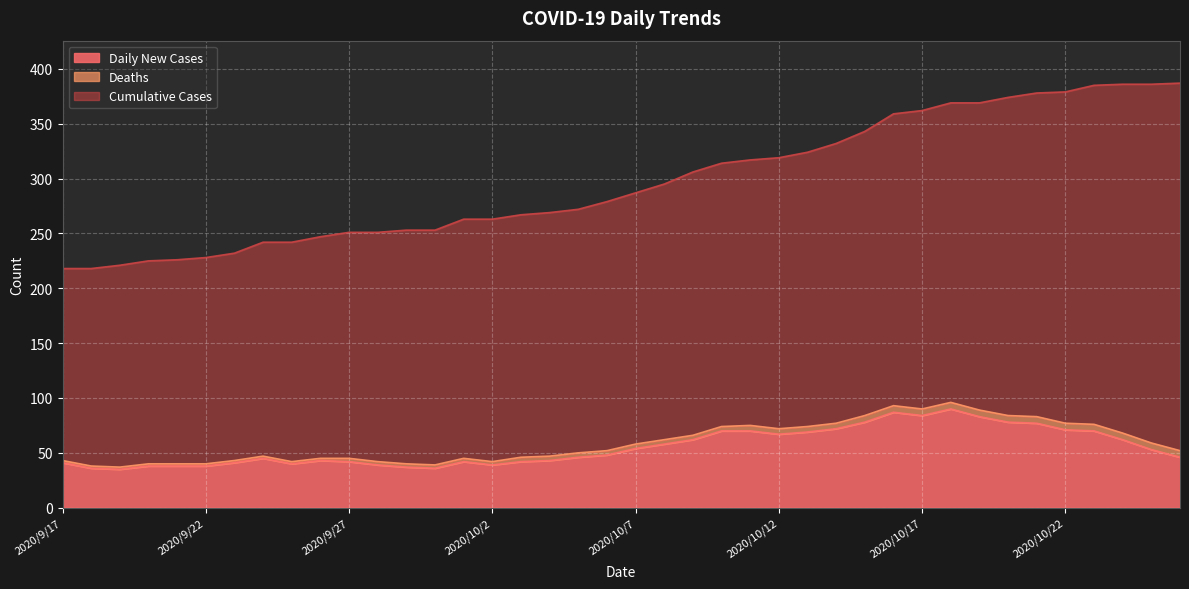

List the series in order of their overall mean, highest first.

Cumulative Cases, Daily New Cases, Deaths